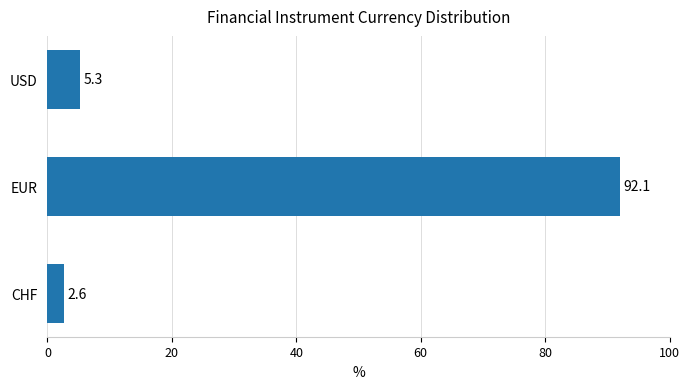

Read the value at CHF.

2.6